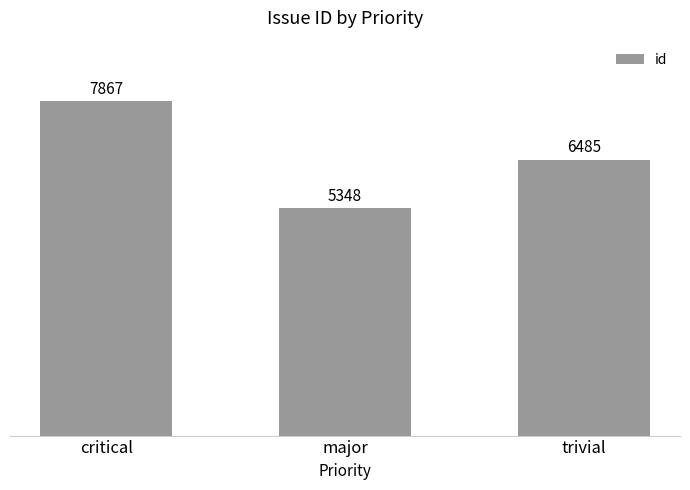

How many values are below 6485?

1